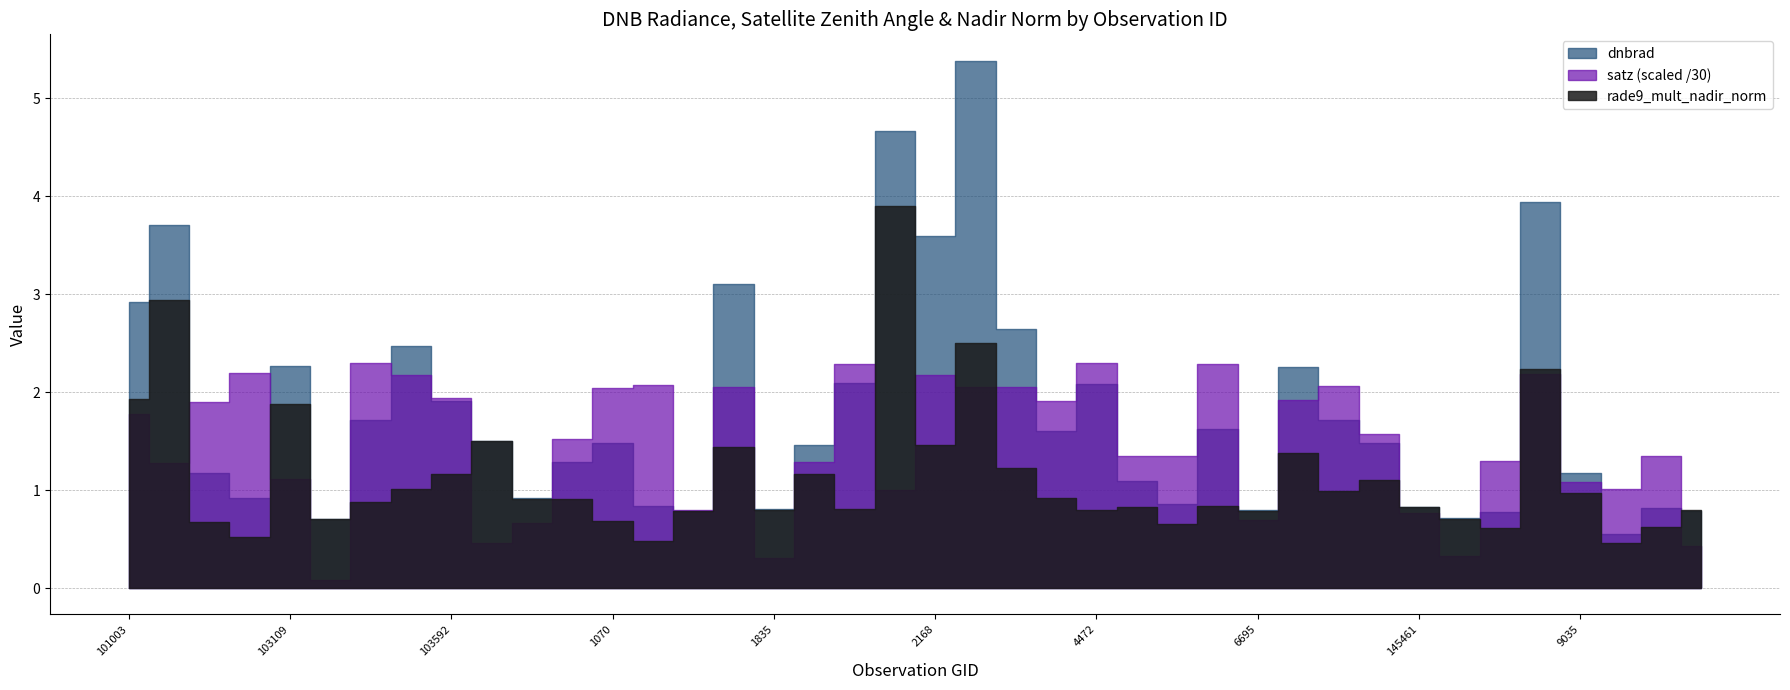

Where is dnbrad nearest to the value 2?

4472